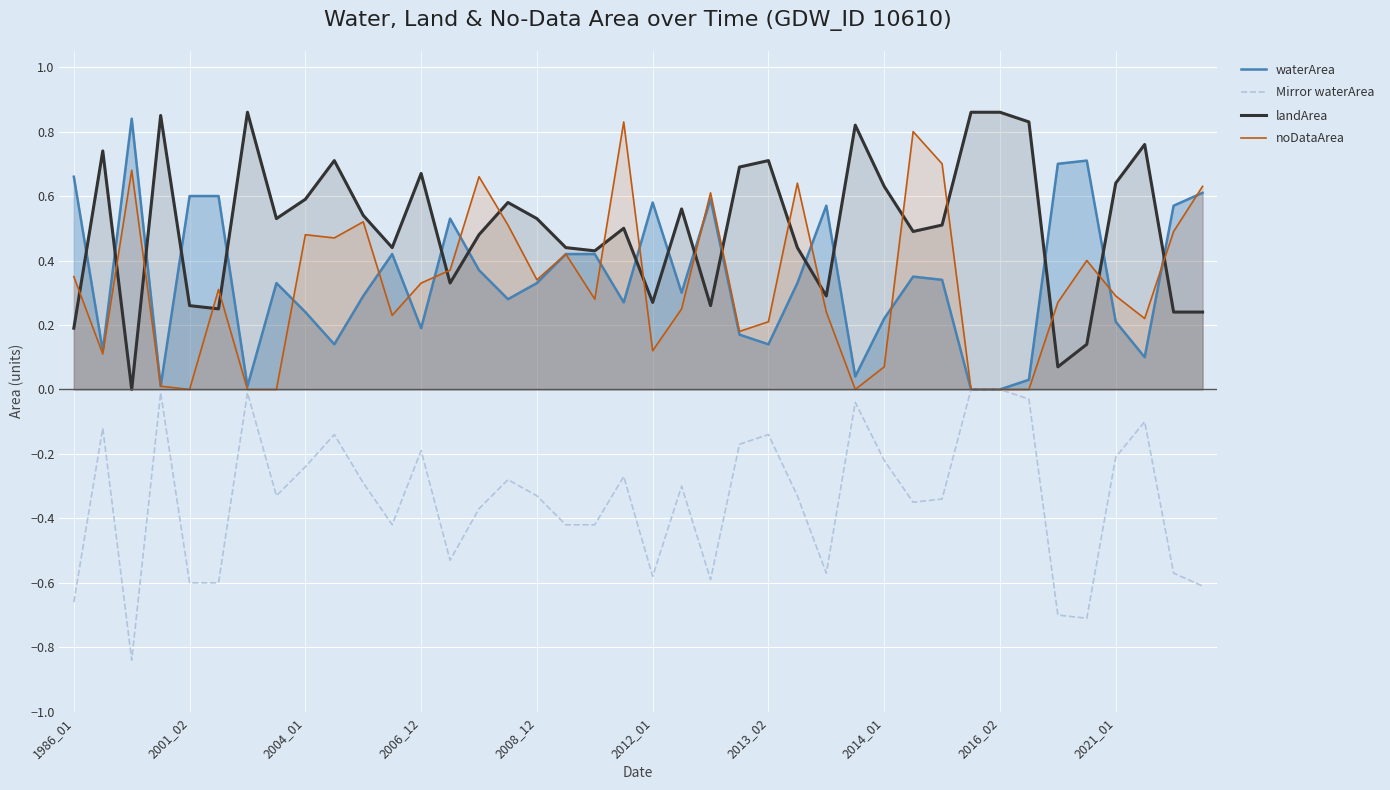

At how many categories does at least one series exceed 0?

40